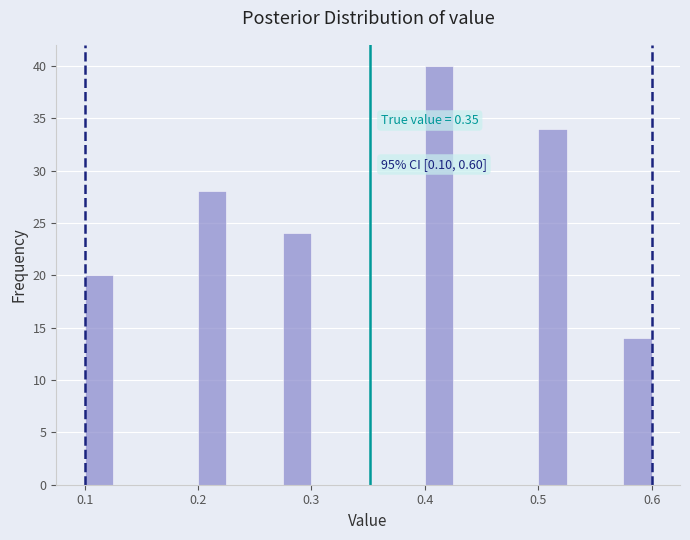

Around what value on the x-axis is the tallest bar? Give the approximate position of its centre, as read against the axis.

0.41